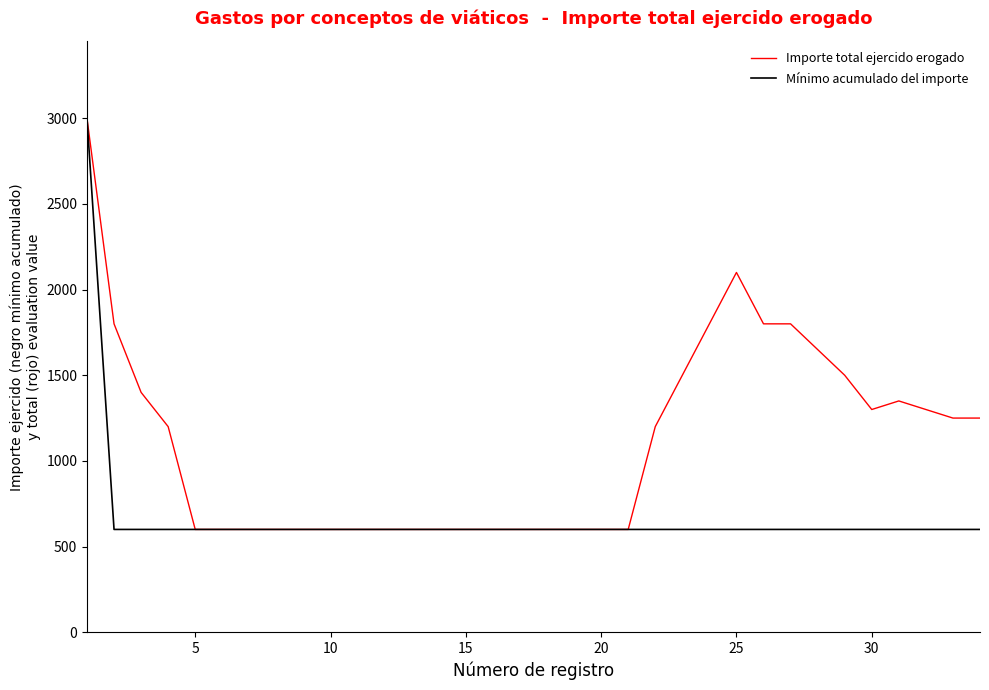

What is the highest value of the Importe total ejercido erogado series?

3000